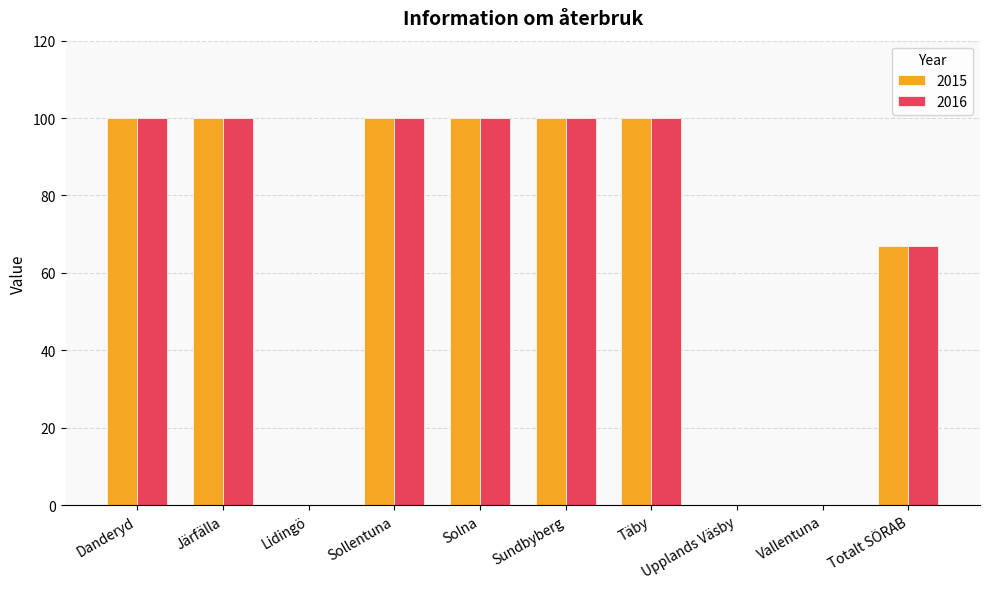

What is the sum of the 2015 values at Täby and Järfälla?

200